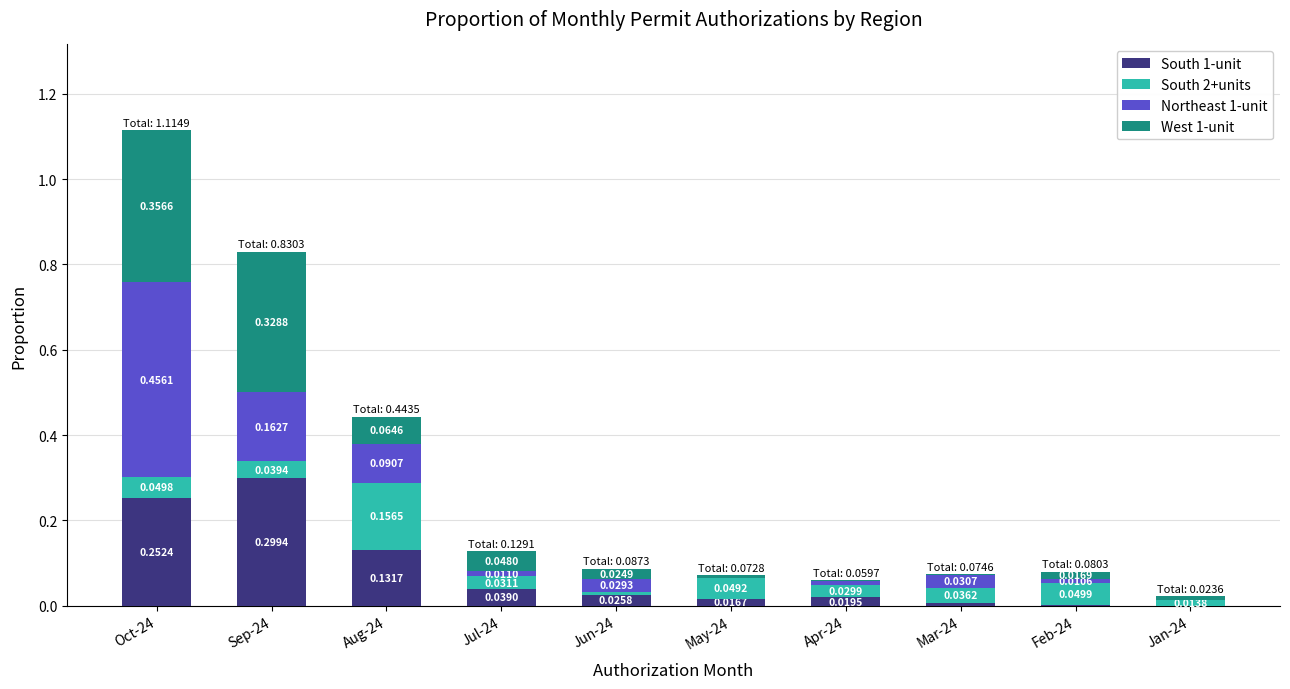

At which category is the sum across all series the highest?

Oct-24